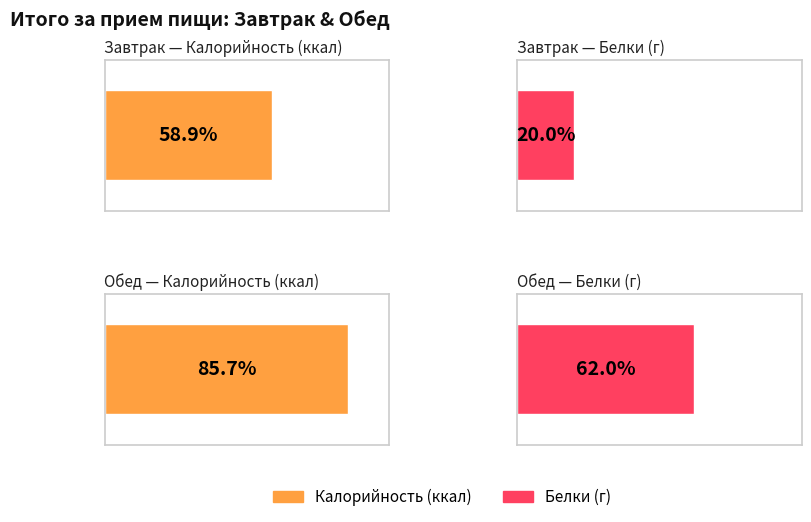

Which label corresponds to the largest value in the chart?

Обед